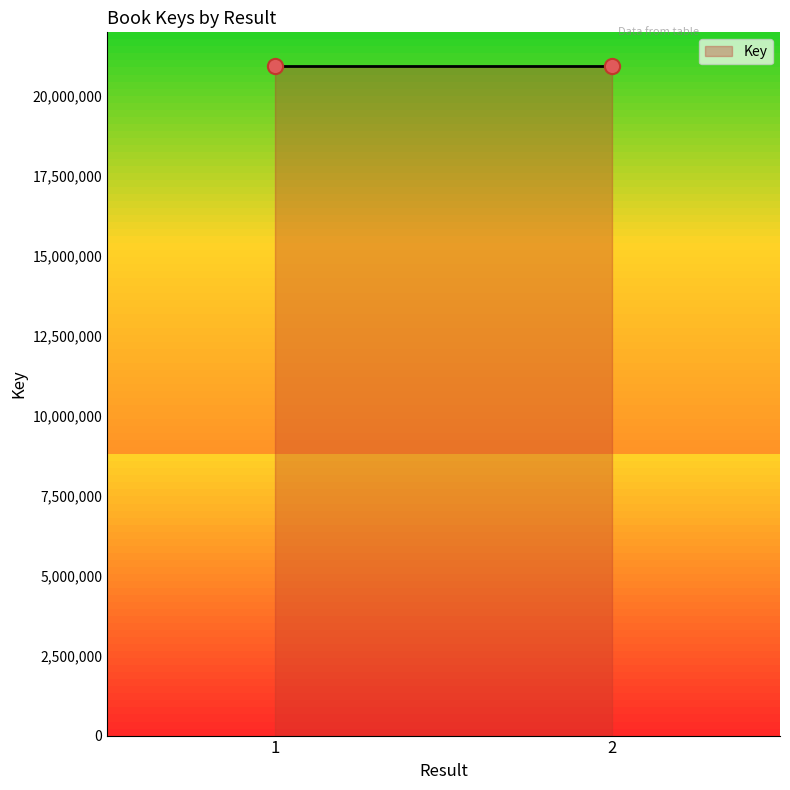

What is the greatest value displayed?

20941814.0